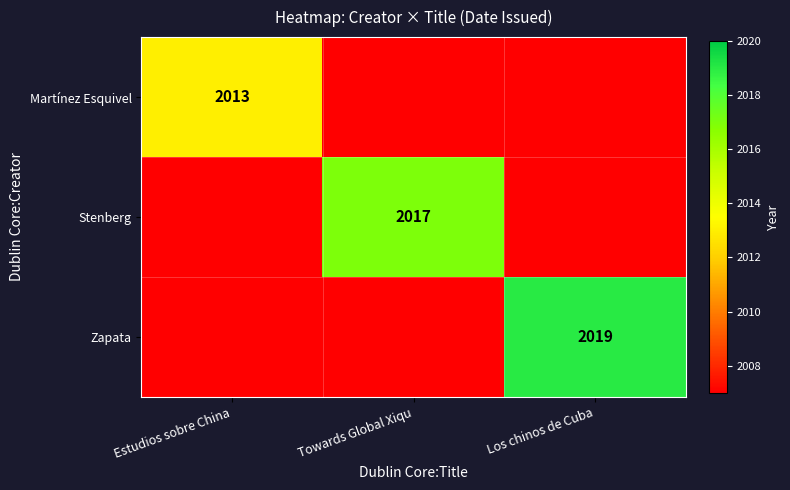

The value of Zapata at Los chinos de Cuba is 2019. True or false?

True